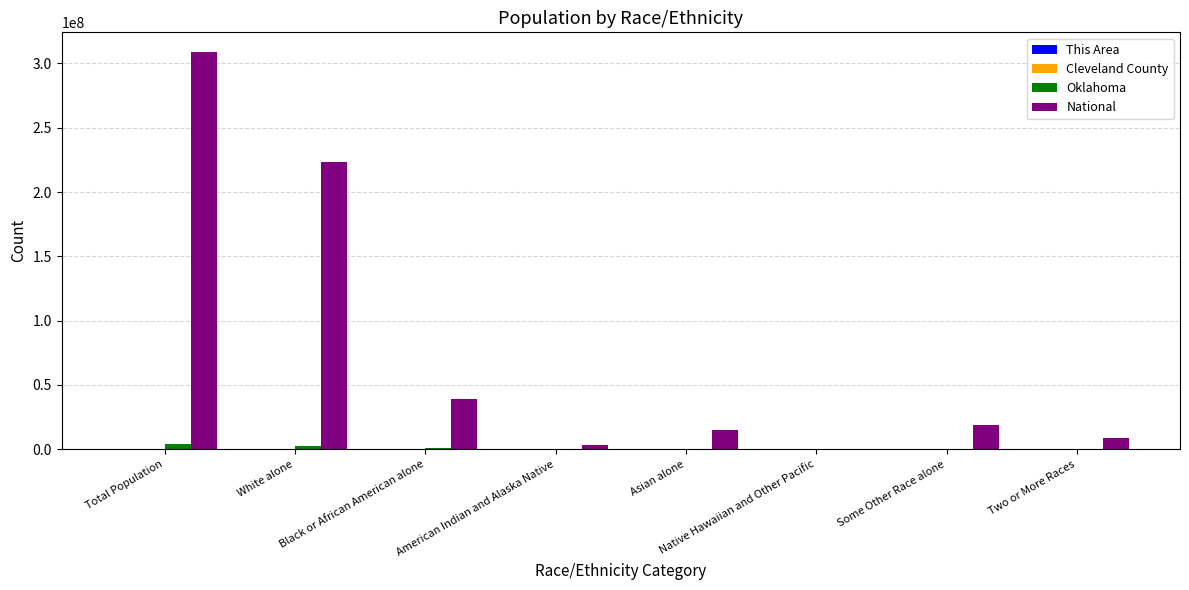

The value of Oklahoma at White alone is 2706845. True or false?

True